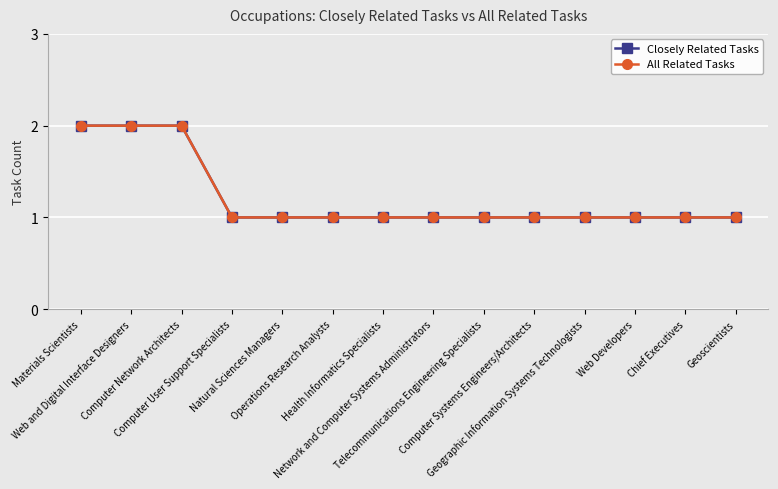

Is this an area chart (filled region under the line)?

No